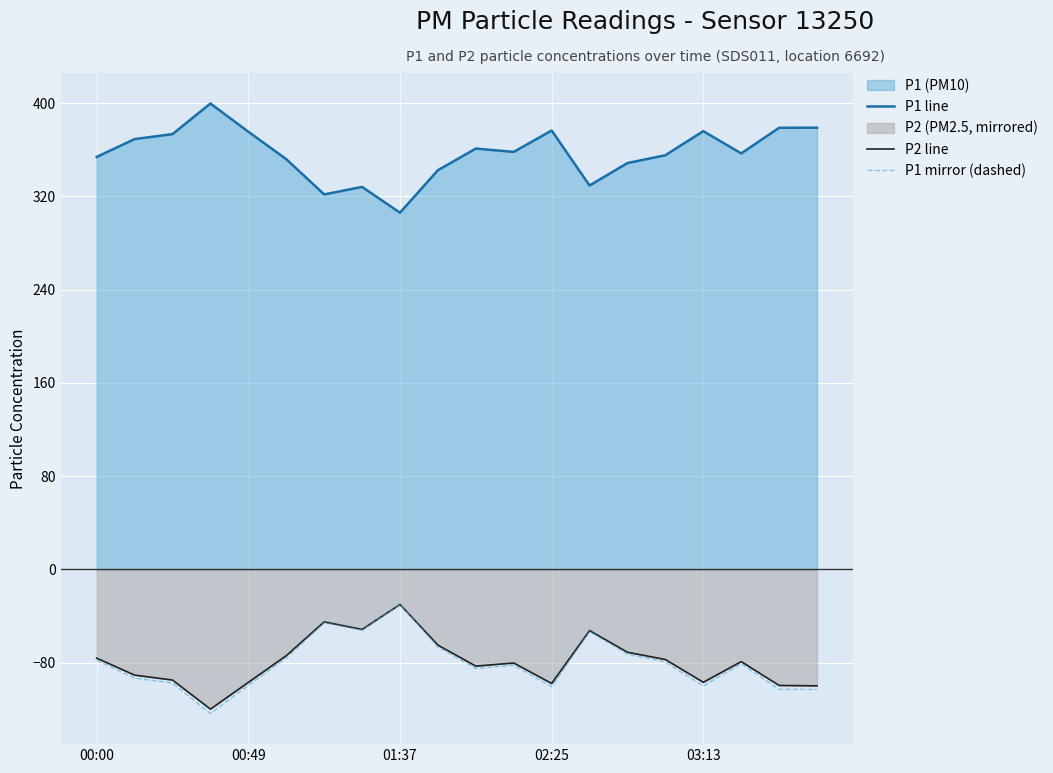

Which series has the largest range (max minus min)?

P1 line